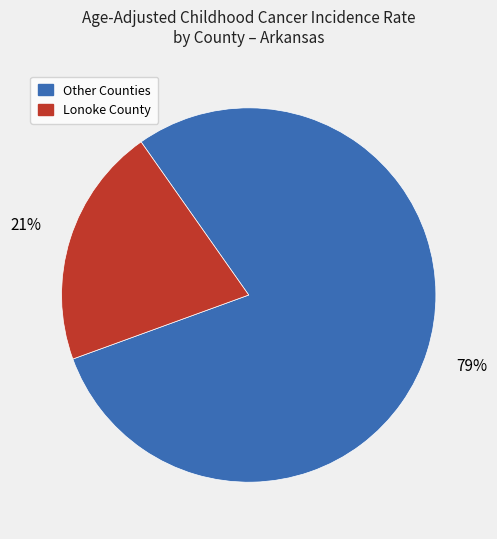

Is there a majority slice in this chart?

Yes